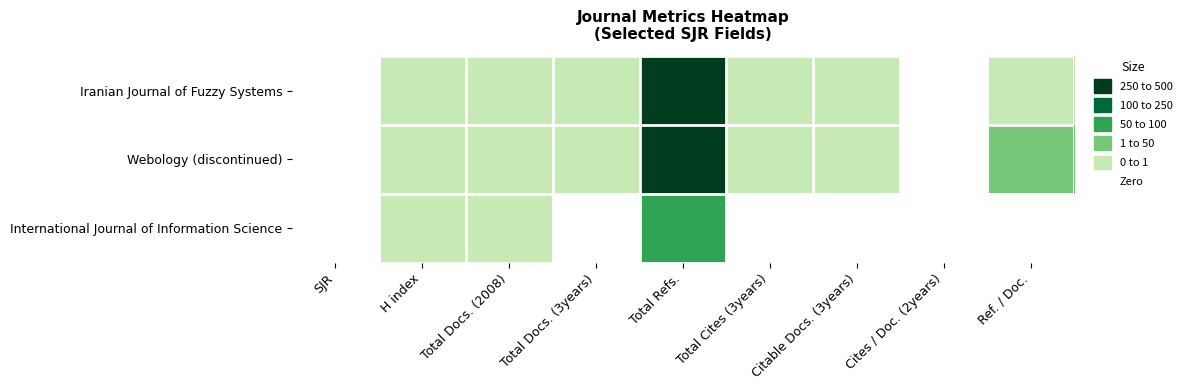

Between Total Docs. (2008) and SJR, which is larger?

Total Docs. (2008)